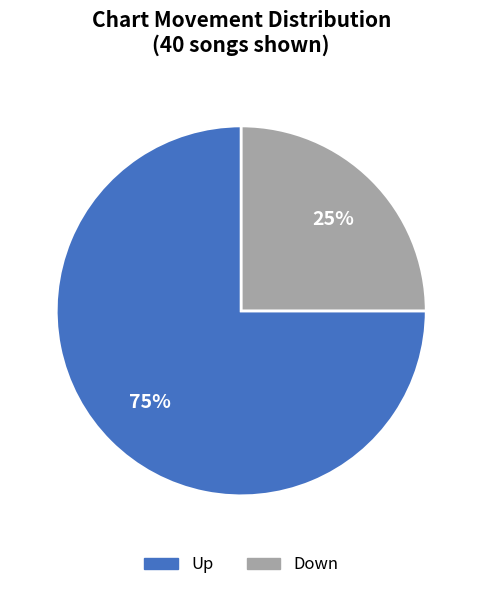

Count the number of slices in the pie.

2